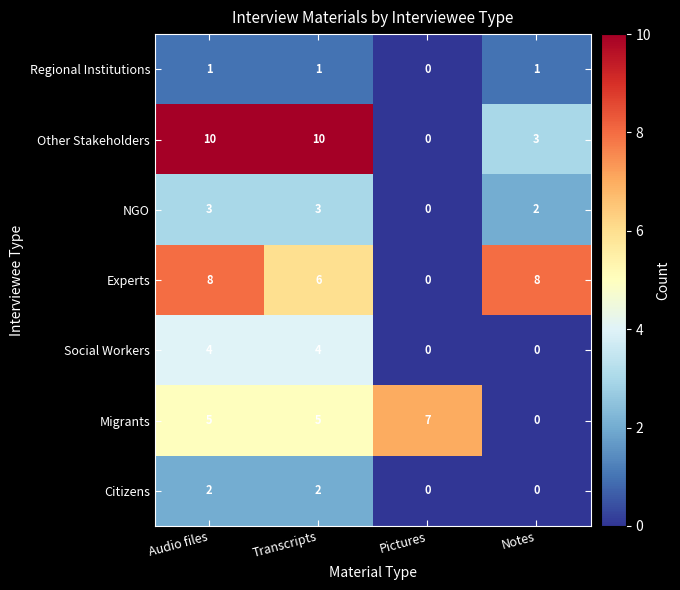

What is the difference between the maximum and minimum values in the Social Workers series?

4